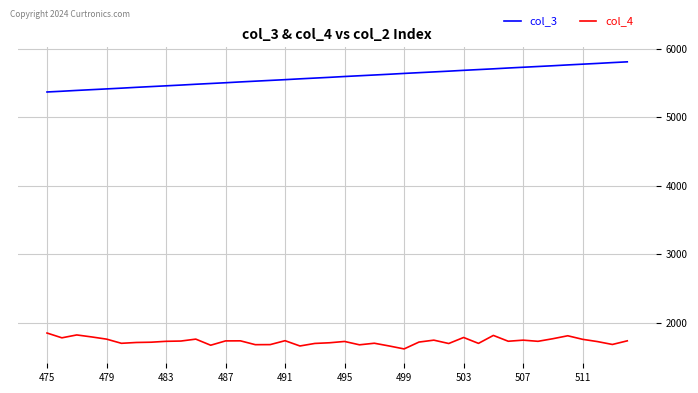

What is the difference between the maximum and minimum values in the col_4 series?

232